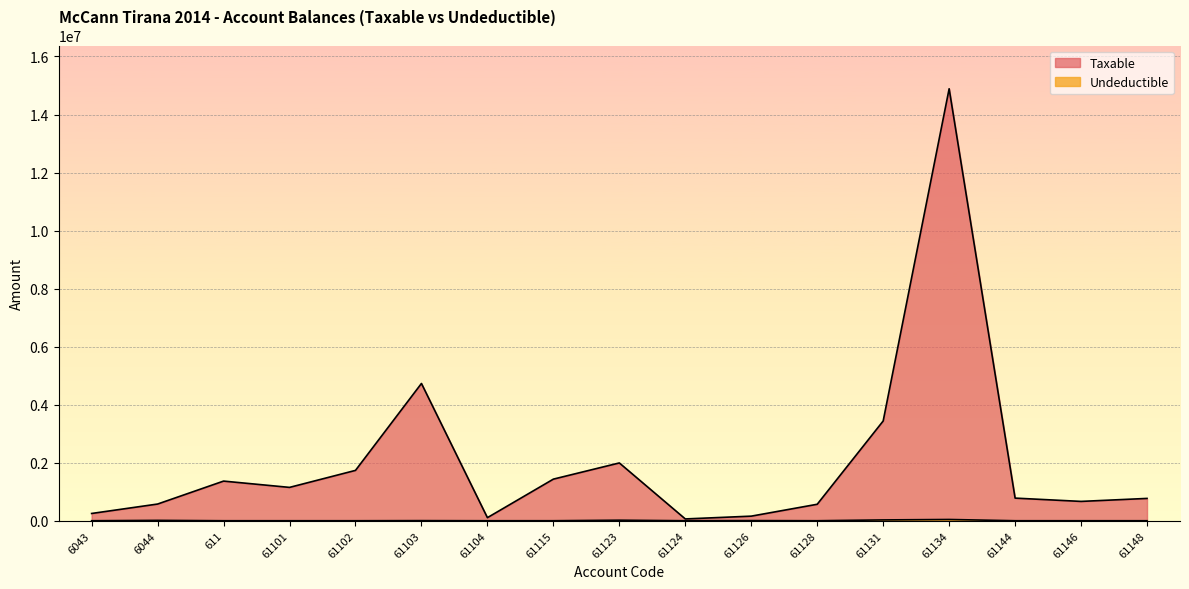

At which category does Undeductible reach its first local peak?

6044